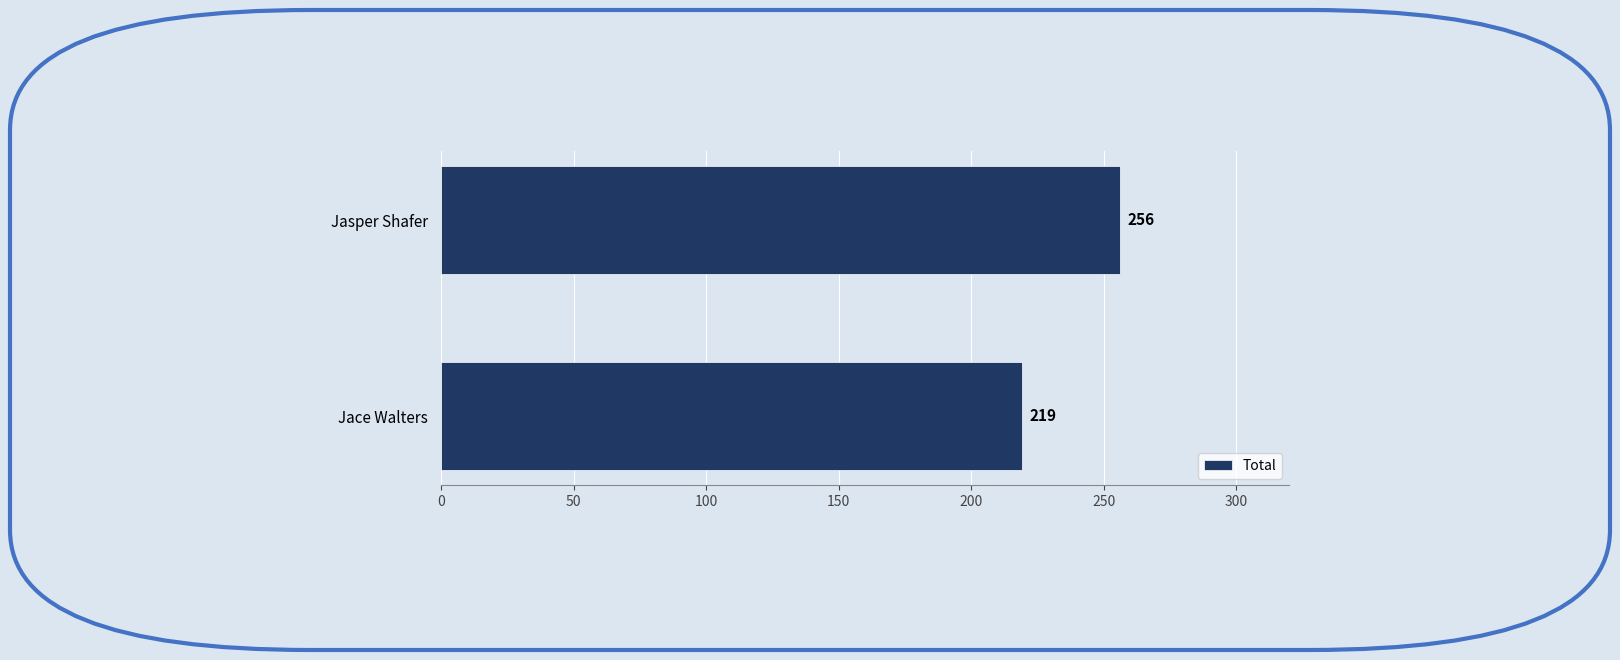

Rank the categories by value from lowest to highest.

Jace Walters, Jasper Shafer